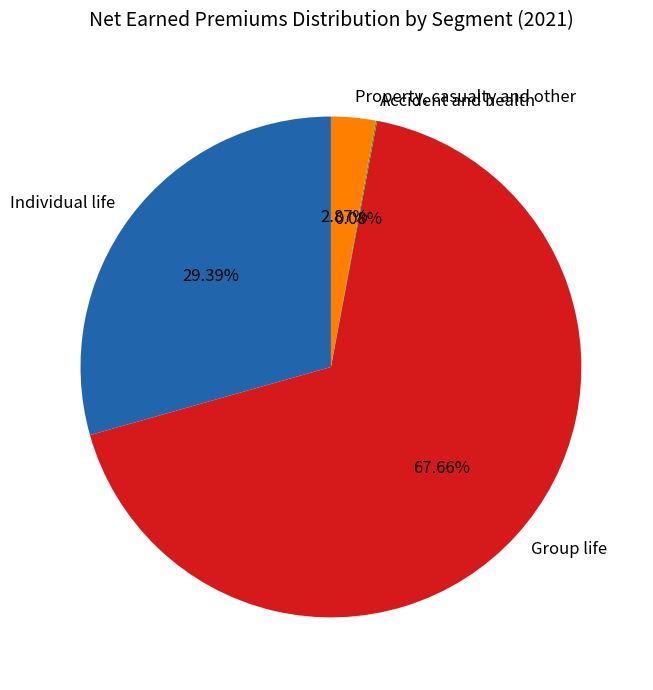

Which slice is the largest?

Group life